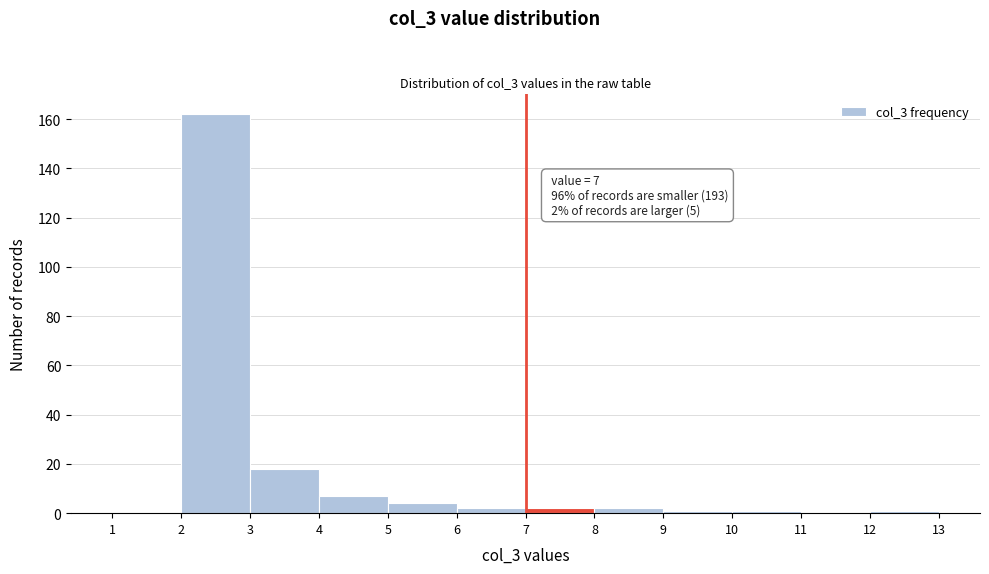

Which range on the x-axis has the tallest bar?

2 to 3